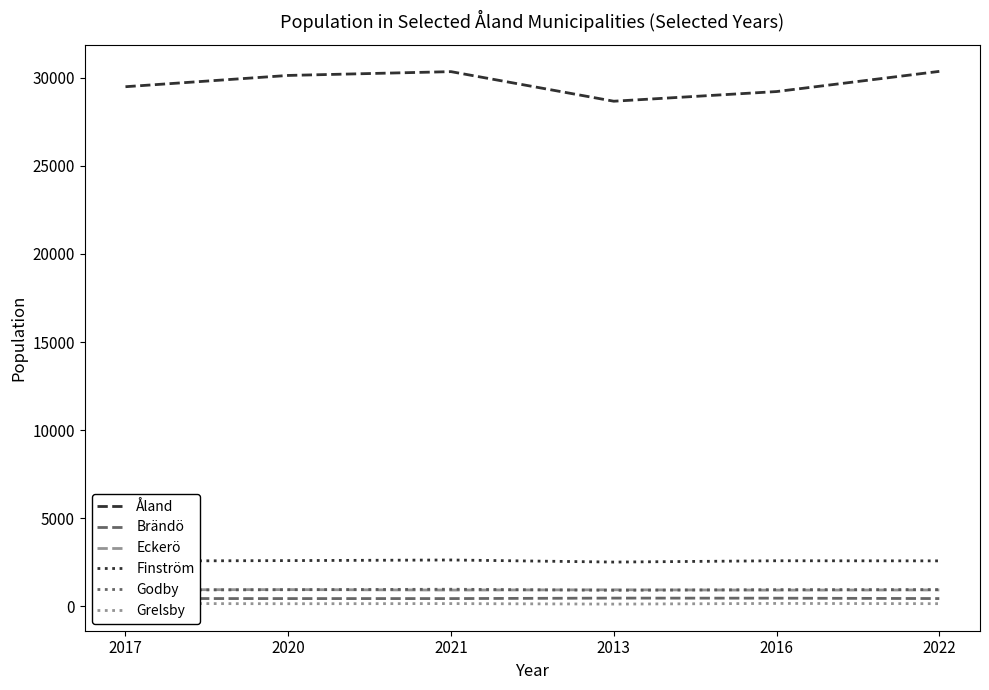

Which series has the largest total across all categories?

Åland